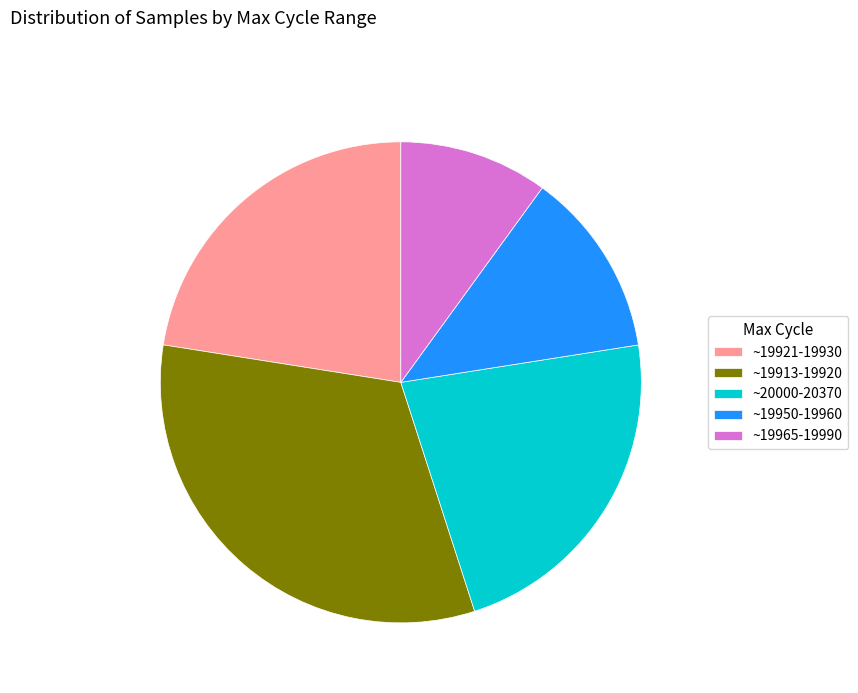

True or false: ~19913-19920 accounts for 32% of the total.

True